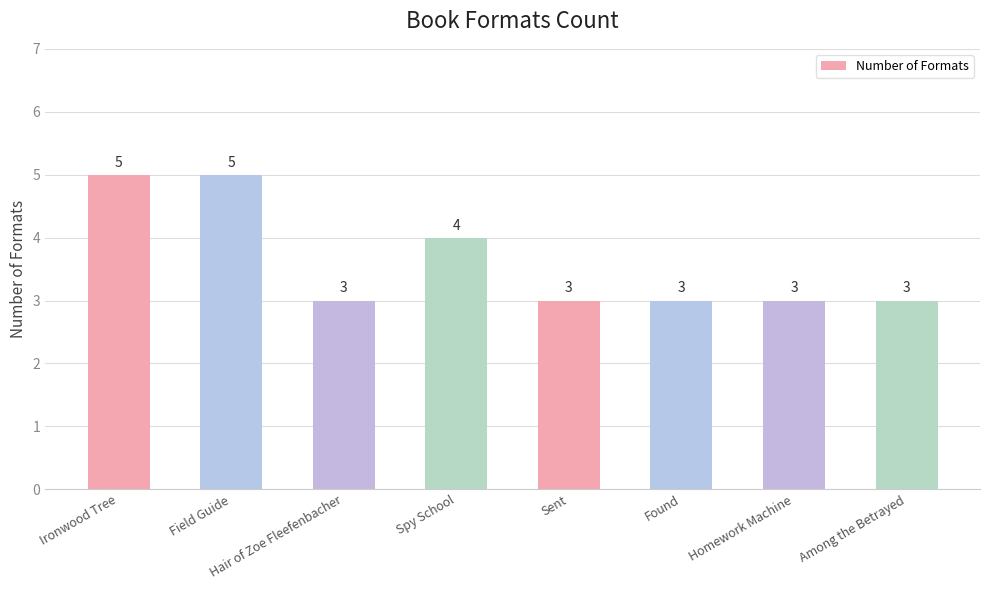

Read the value at Sent.

3